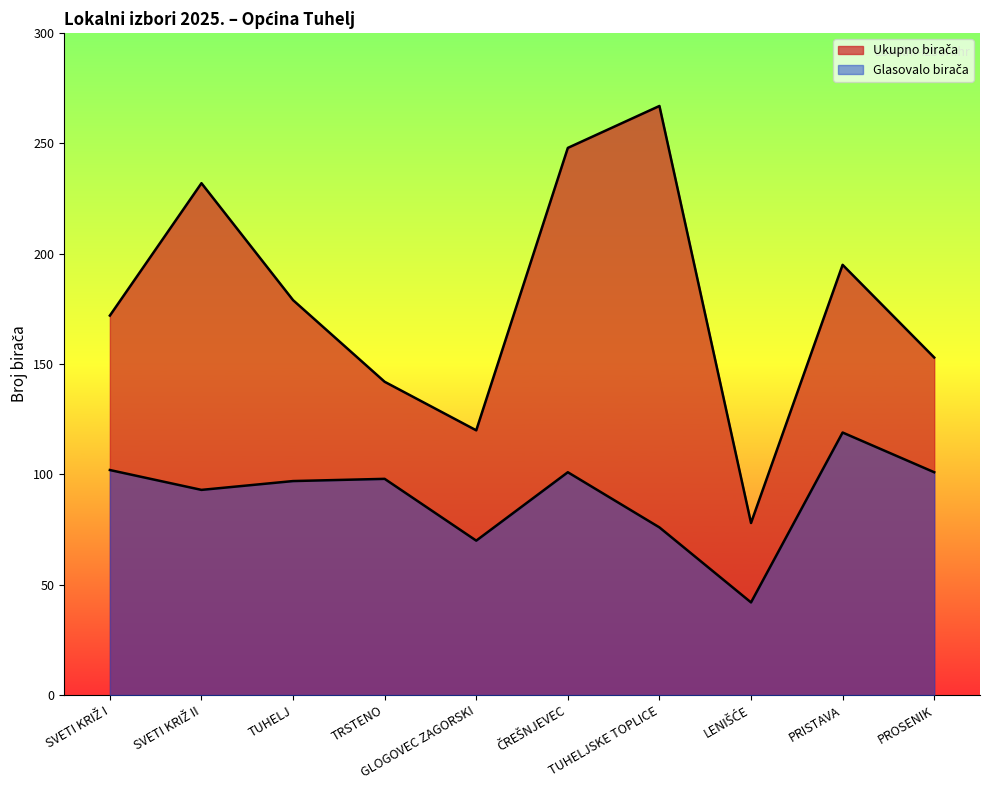

Count the number of categories in the chart.

10